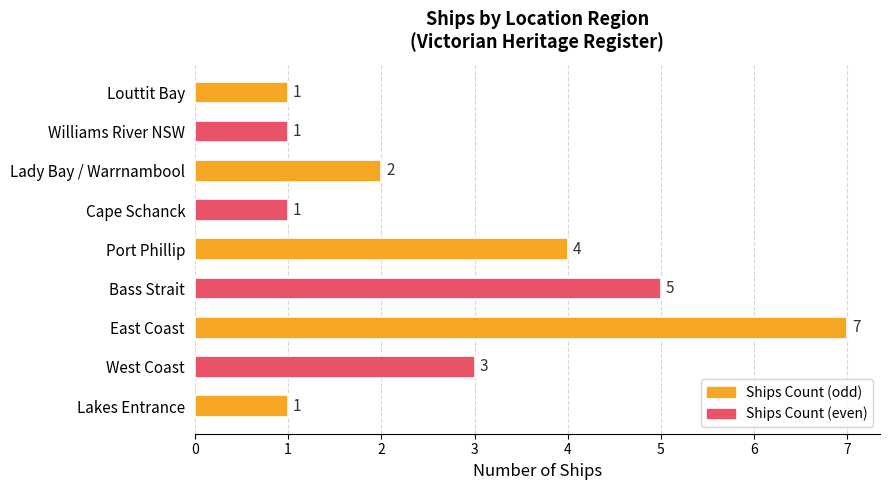

What is the change in value from Port Phillip to Cape Schanck?

-3